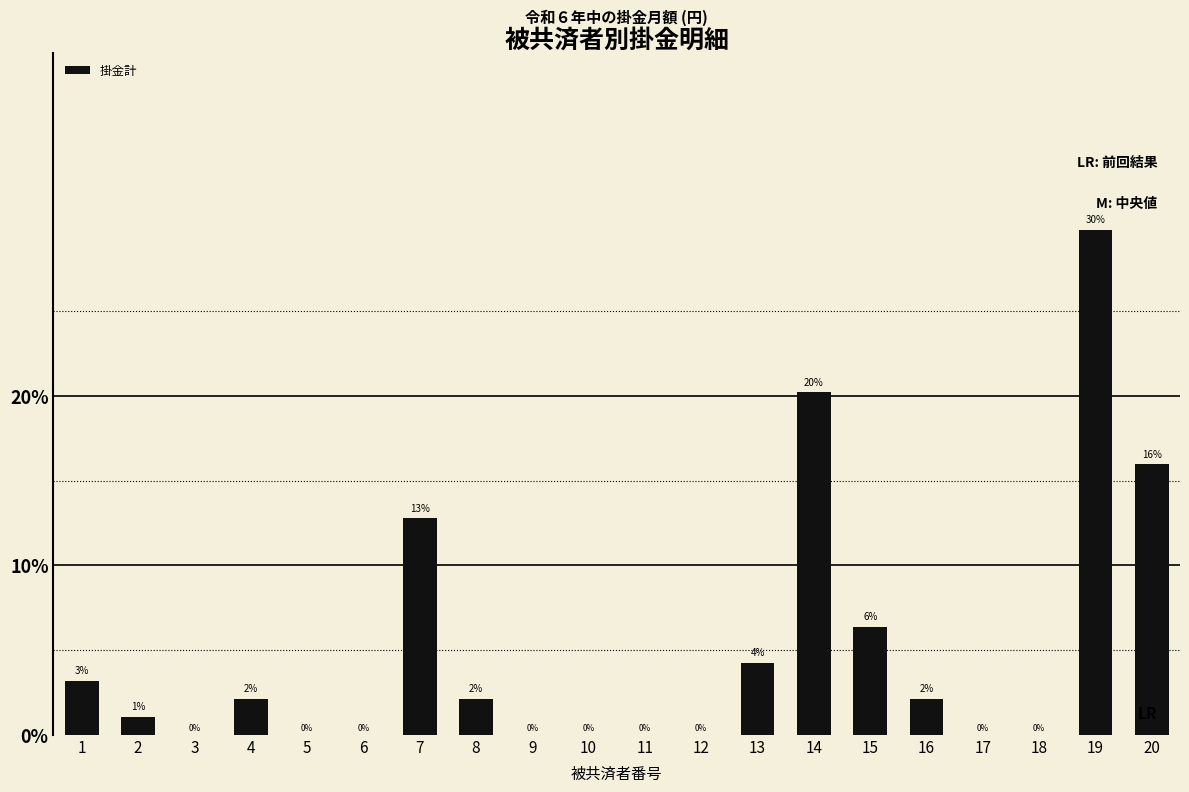

Between 19 and 3, which is larger?

19